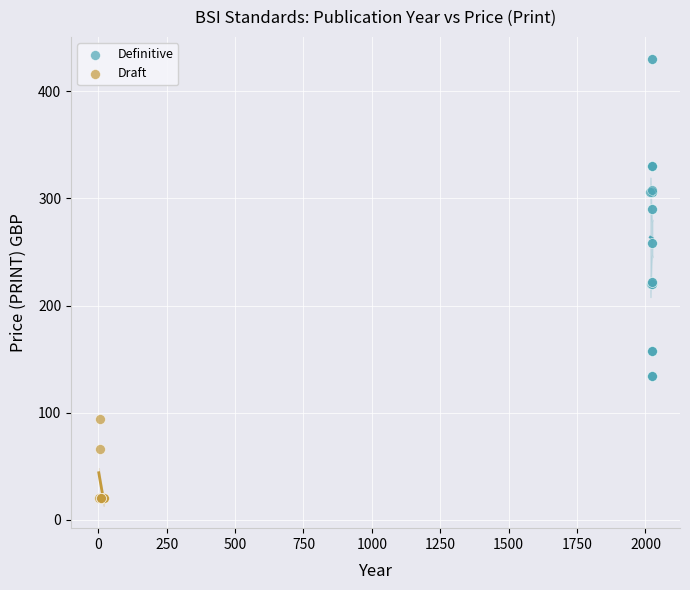

Which series has the largest Y range (max minus min)?

Definitive